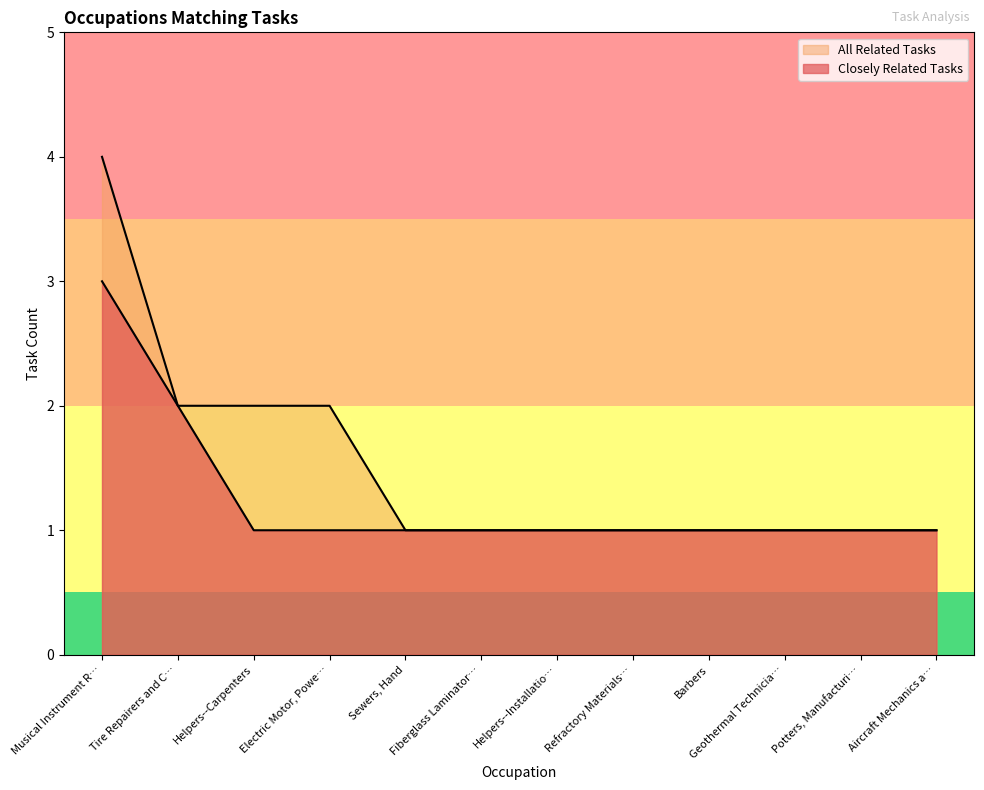

True or false: All Related Tasks and Closely Related Tasks cross at least once.

False